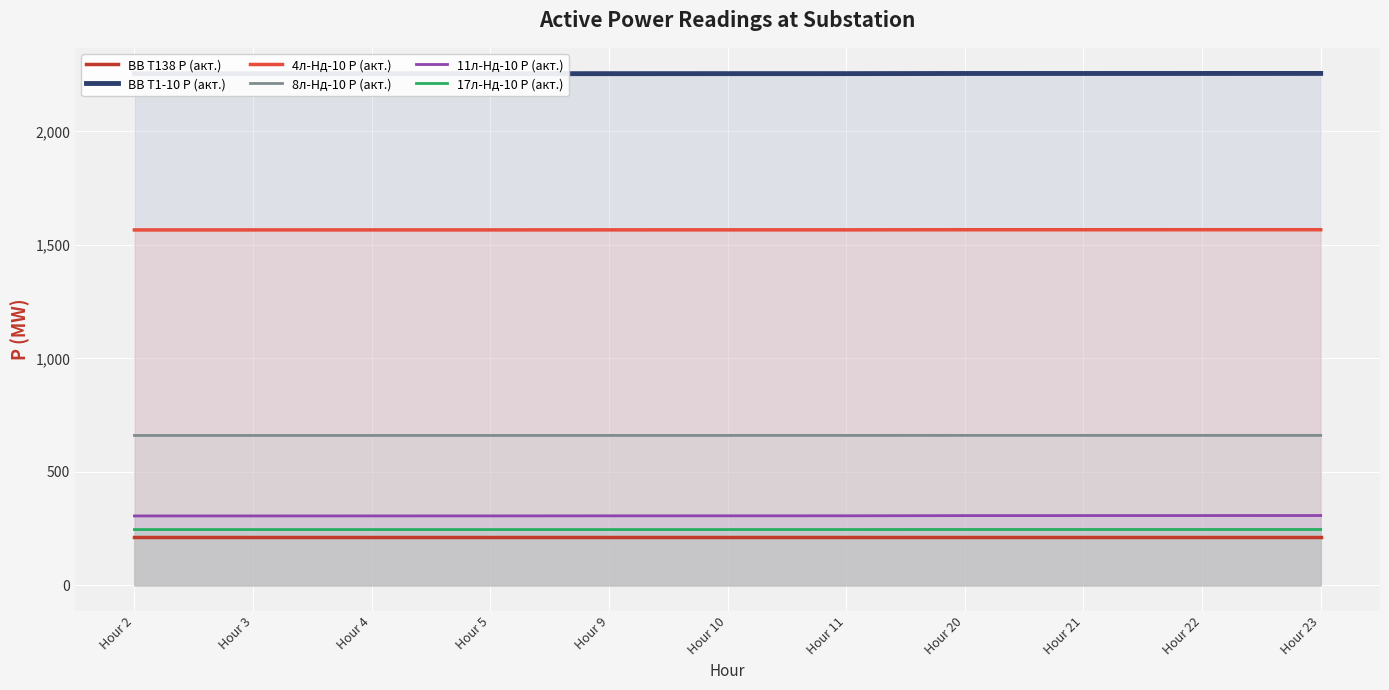

What are all the series names shown in the legend?

ВВ Т138 Р (акт.), ВВ Т1-10 Р (акт.), 4л-Нд-10 Р (акт.), 8л-Нд-10 Р (акт.), 11л-Нд-10 Р (акт.), 17л-Нд-10 Р (акт.)